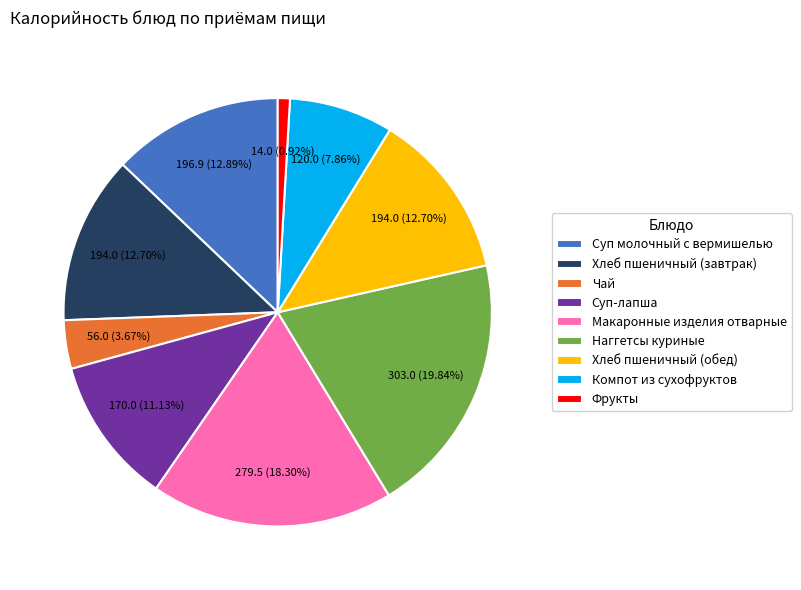

Which slice is the smallest?

Фрукты